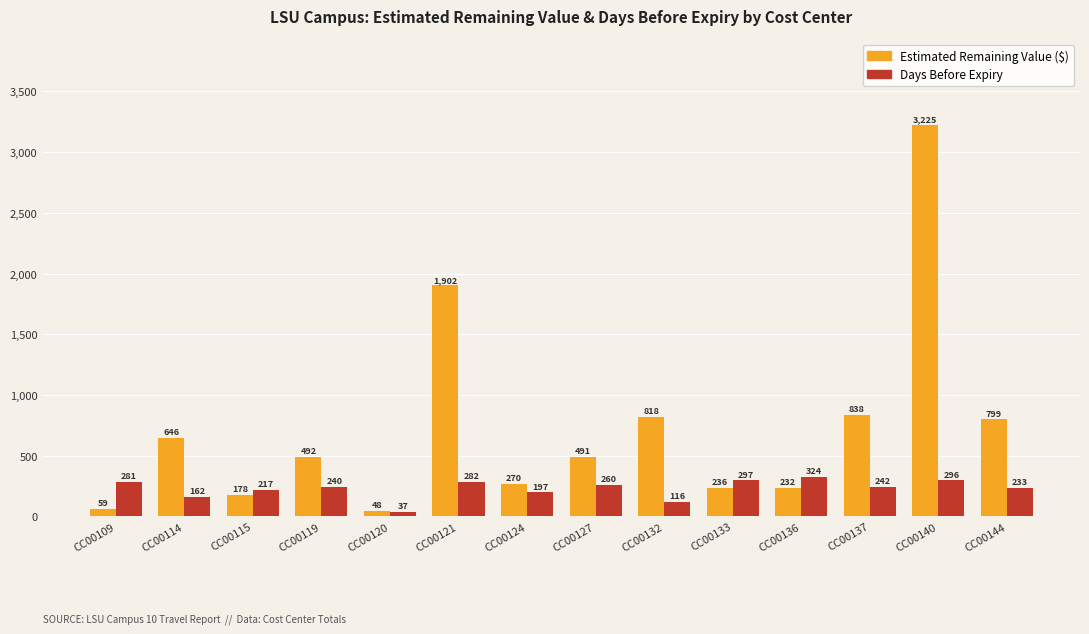

What value does the Days Before Expiry series have at CC00140?

296.0